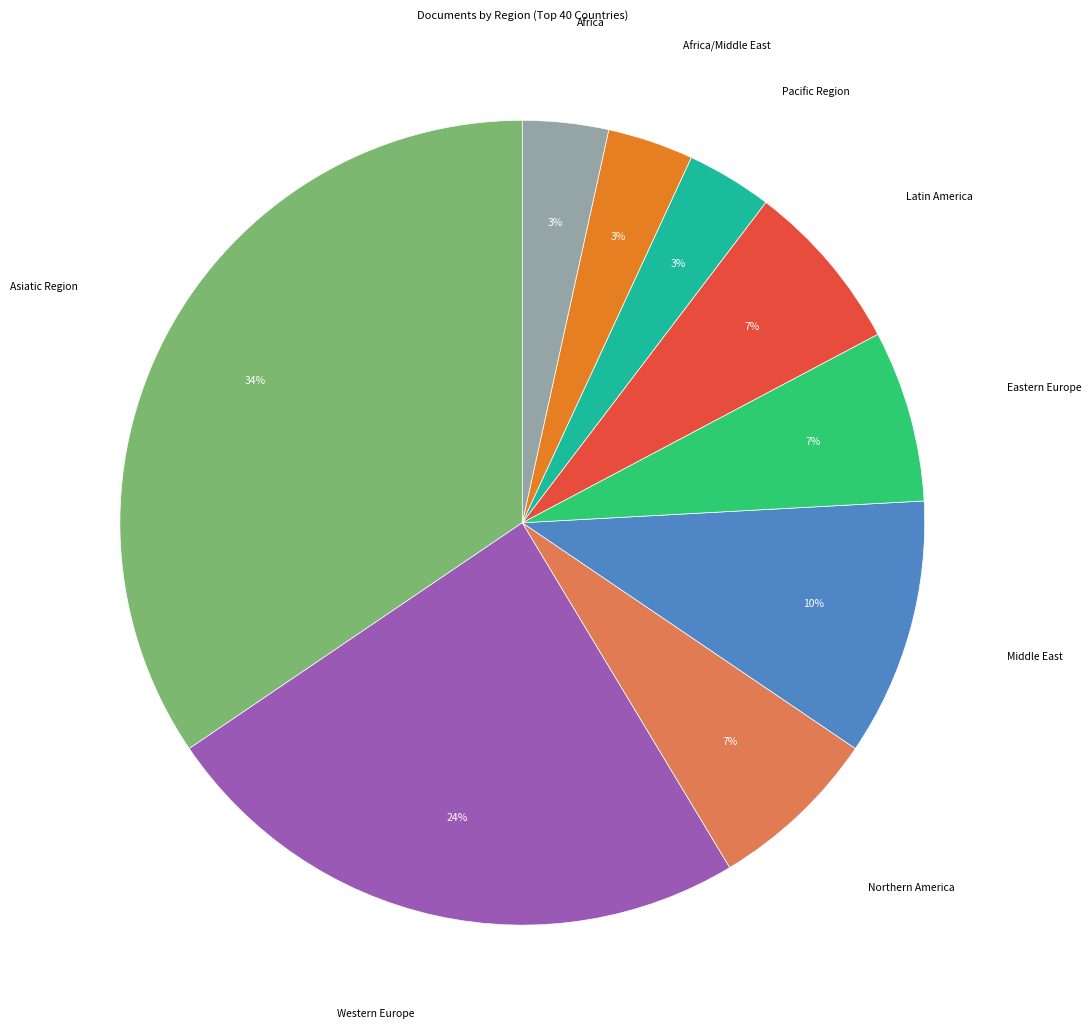

How many slices are in this pie chart?

9